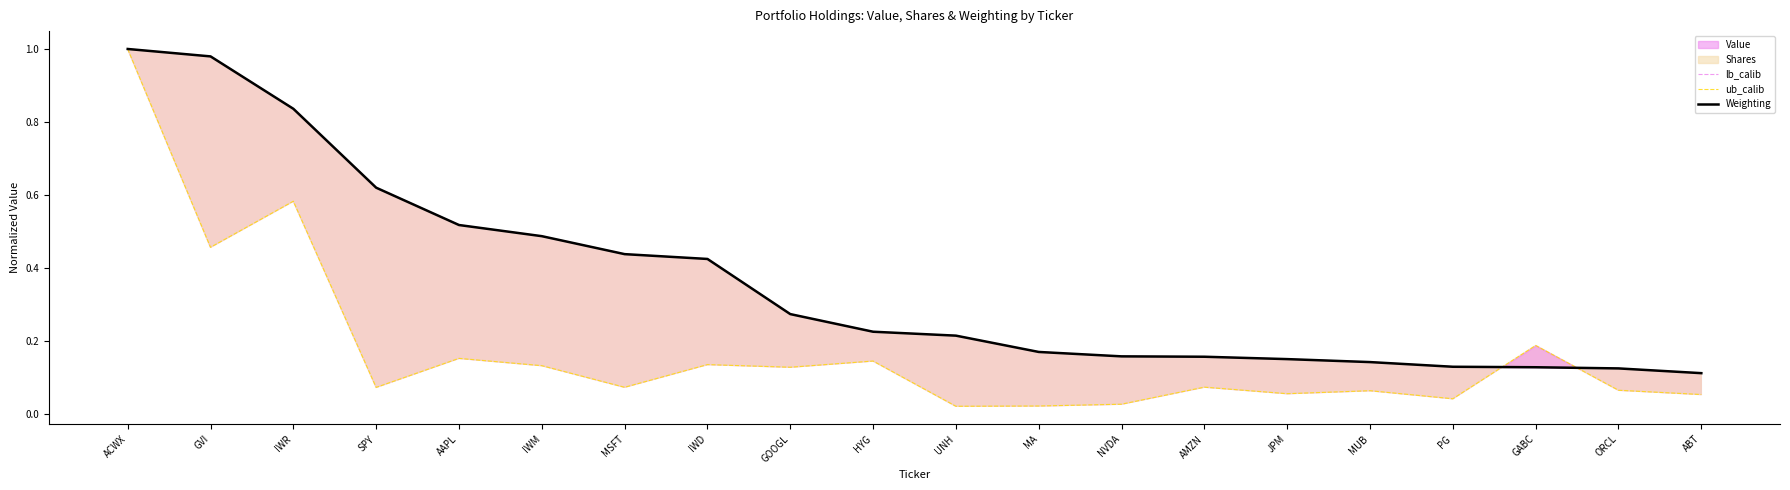

How many times do Weighting and ub_calib cross each other?

2